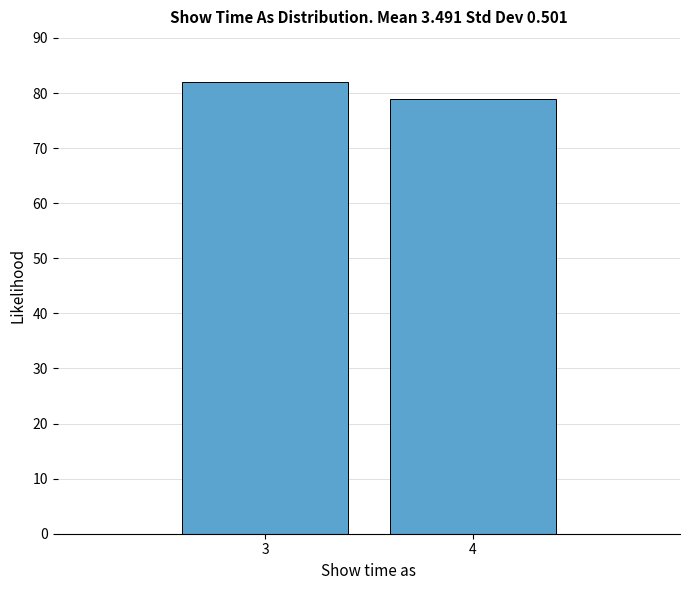

Reading left to right, what are all the values shown in this chart?

3=82	4=79